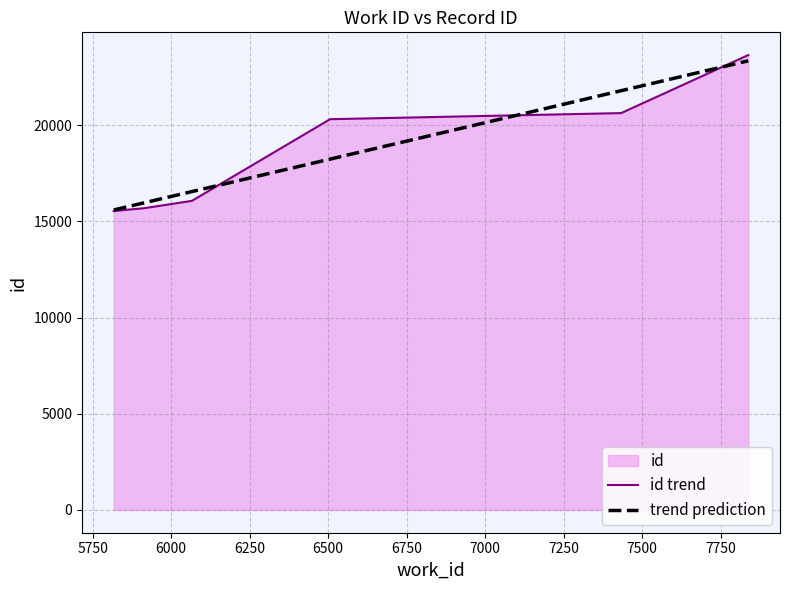

What is the maximum value shown in the chart?

23639